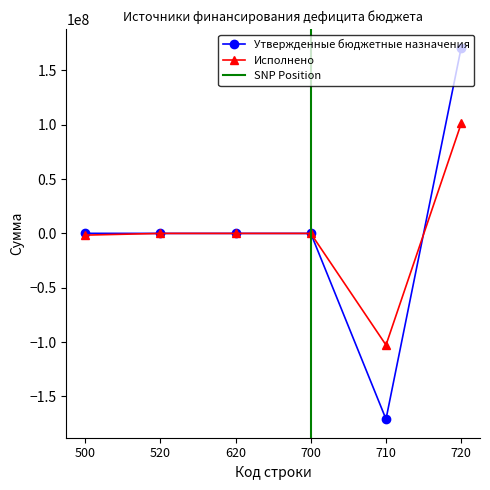

Is the value of Исполнено at 720 greater than the value of Утвержденные бюджетные назначения at 720?

No